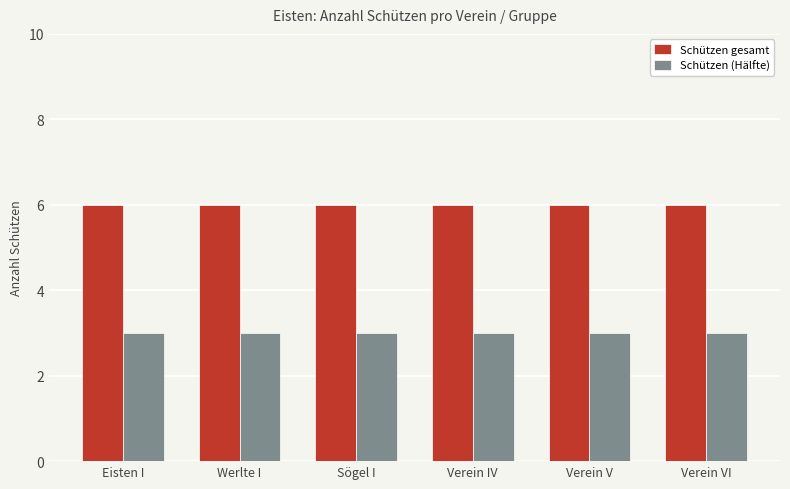

Rank the series at Verein V from lowest to highest value.

Schützen (Hälfte), Schützen gesamt